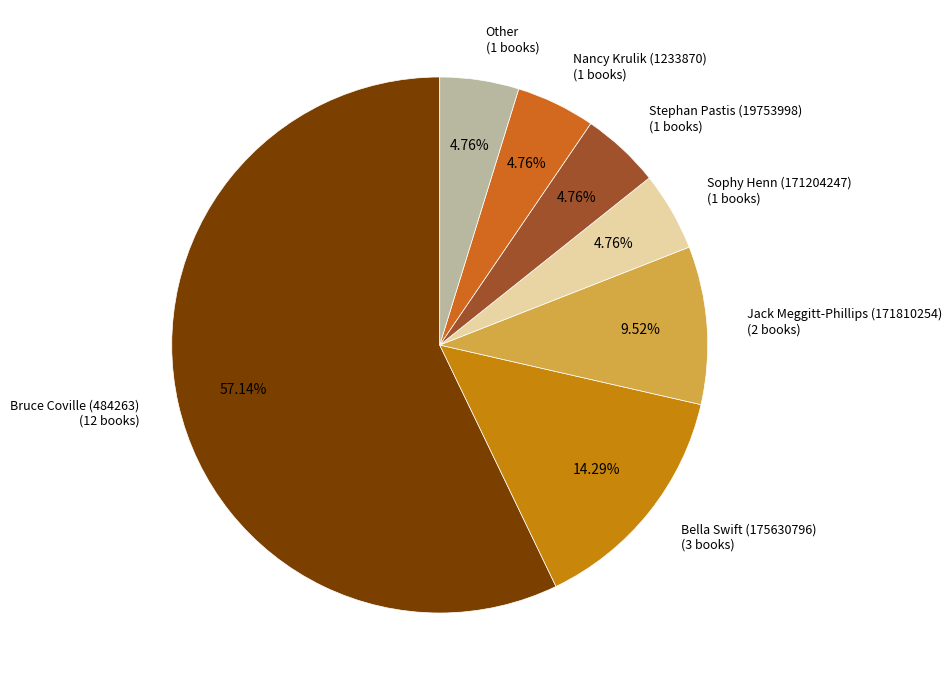

Approximately how many times larger is the value at Jack Meggitt-Phillips (171810254) compared to Sophy Henn (171204247)?

2.0